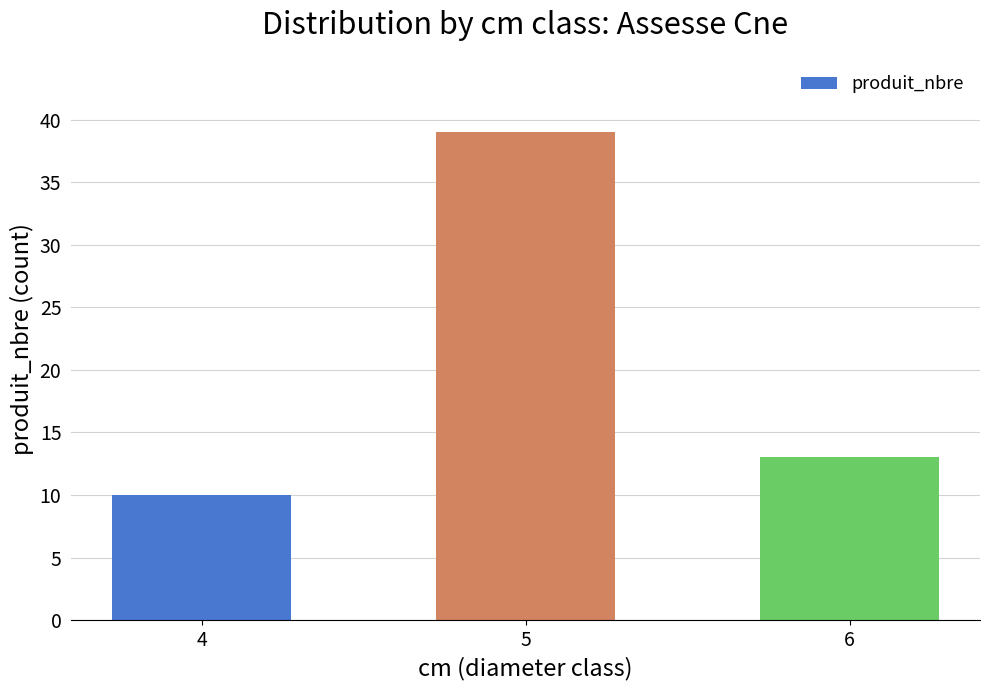

The chart shows a value of 18 at 6. True or false?

False